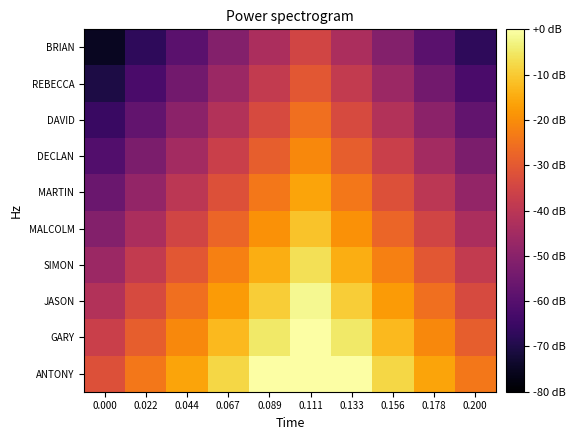

Reading left to right, list all the values displayed in this chart.

ANTONY: 0.000=-32.0	0.022=-24.0	0.044=-16.0	0.067=-8.0	0.089=0.0	0.111=0.0	0.133=0.0	0.156=-8.0	0.178=-16.0	0.200=-24.0
GARY: 0.000=-36.8	0.022=-28.8	0.044=-20.8	0.067=-12.8	0.089=-4.8	0.111=0.0	0.133=-4.8	0.156=-12.8	0.178=-20.8	0.200=-28.8
JASON: 0.000=-41.6	0.022=-33.6	0.044=-25.6	0.067=-17.6	0.089=-9.6	0.111=-1.6	0.133=-9.6	0.156=-17.6	0.178=-25.6	0.200=-33.6
SIMON: 0.000=-46.4	0.022=-38.4	0.044=-30.4	0.067=-22.4	0.089=-14.4	0.111=-6.4	0.133=-14.4	0.156=-22.4	0.178=-30.4	0.200=-38.4
MALCOLM: 0.000=-51.2	0.022=-43.2	0.044=-35.2	0.067=-27.2	0.089=-19.2	0.111=-11.2	0.133=-19.2	0.156=-27.2	0.178=-35.2	0.200=-43.2
MARTIN: 0.000=-56.0	0.022=-48.0	0.044=-40.0	0.067=-32.0	0.089=-24.0	0.111=-16.0	0.133=-24.0	0.156=-32.0	0.178=-40.0	0.200=-48.0
DECLAN: 0.000=-60.8	0.022=-52.8	0.044=-44.8	0.067=-36.8	0.089=-28.8	0.111=-20.8	0.133=-28.8	0.156=-36.8	0.178=-44.8	0.200=-52.8
DAVID: 0.000=-65.6	0.022=-57.6	0.044=-49.6	0.067=-41.6	0.089=-33.6	0.111=-25.6	0.133=-33.6	0.156=-41.6	0.178=-49.6	0.200=-57.6
REBECCA: 0.000=-70.4	0.022=-62.4	0.044=-54.4	0.067=-46.4	0.089=-38.4	0.111=-30.4	0.133=-38.4	0.156=-46.4	0.178=-54.4	0.200=-62.4
BRIAN: 0.000=-75.2	0.022=-67.2	0.044=-59.2	0.067=-51.2	0.089=-43.2	0.111=-35.2	0.133=-43.2	0.156=-51.2	0.178=-59.2	0.200=-67.2